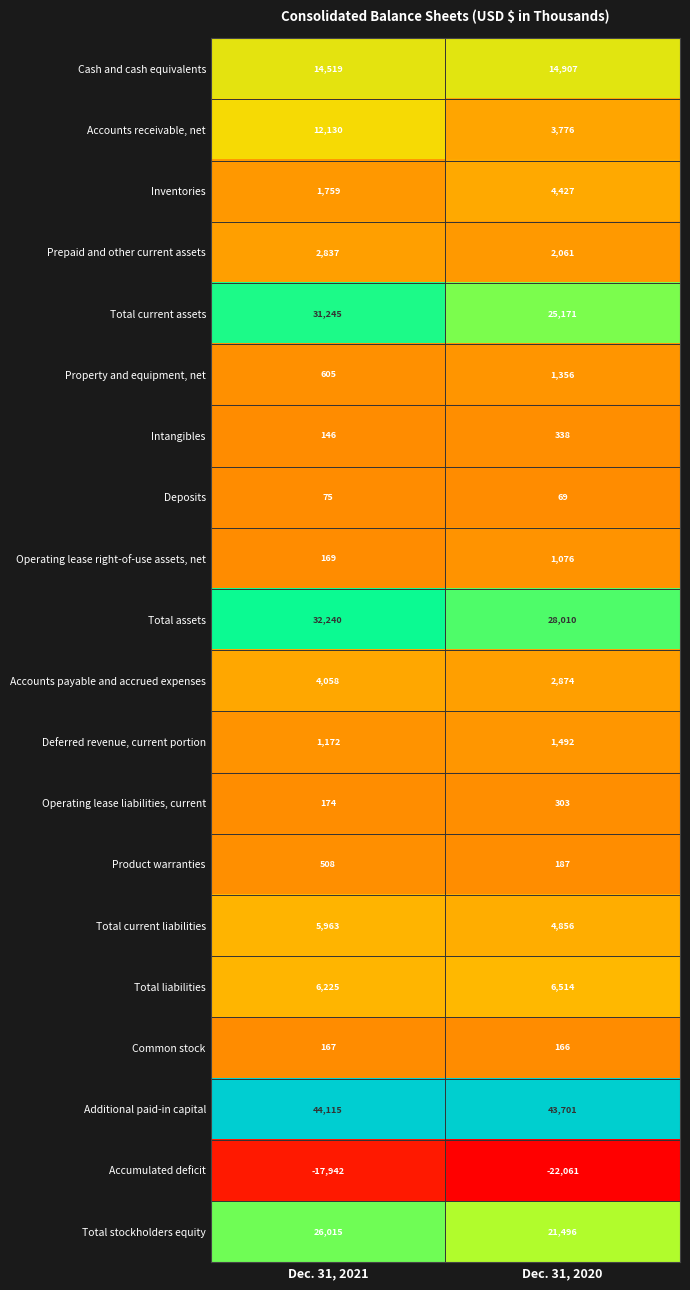

What is the minimum value shown in the chart?

-22061